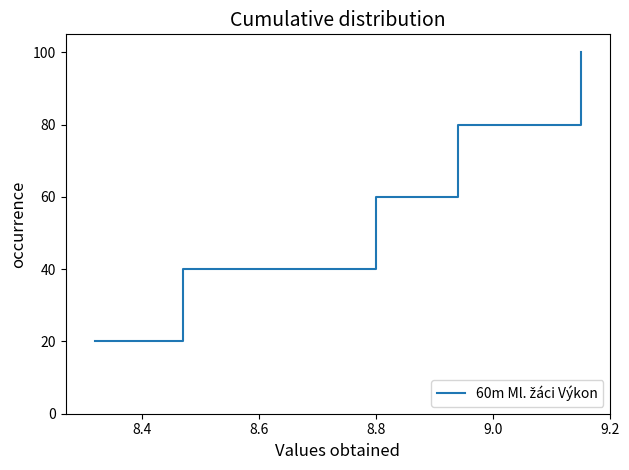

What is the difference between the maximum and minimum values?

80